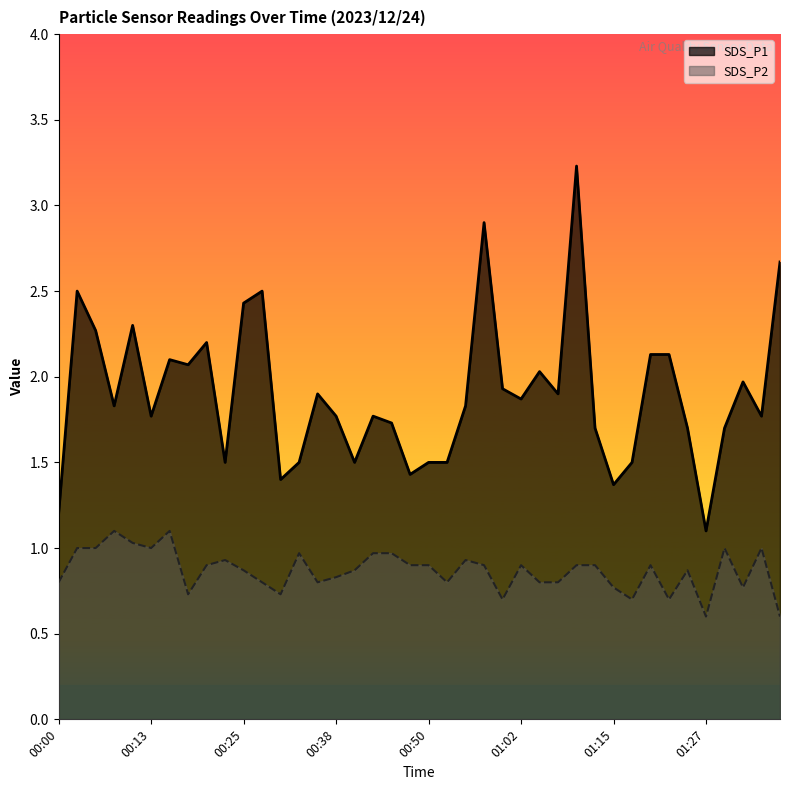

True or false: SDS_P1 and SDS_P2 intersect in this chart.

False